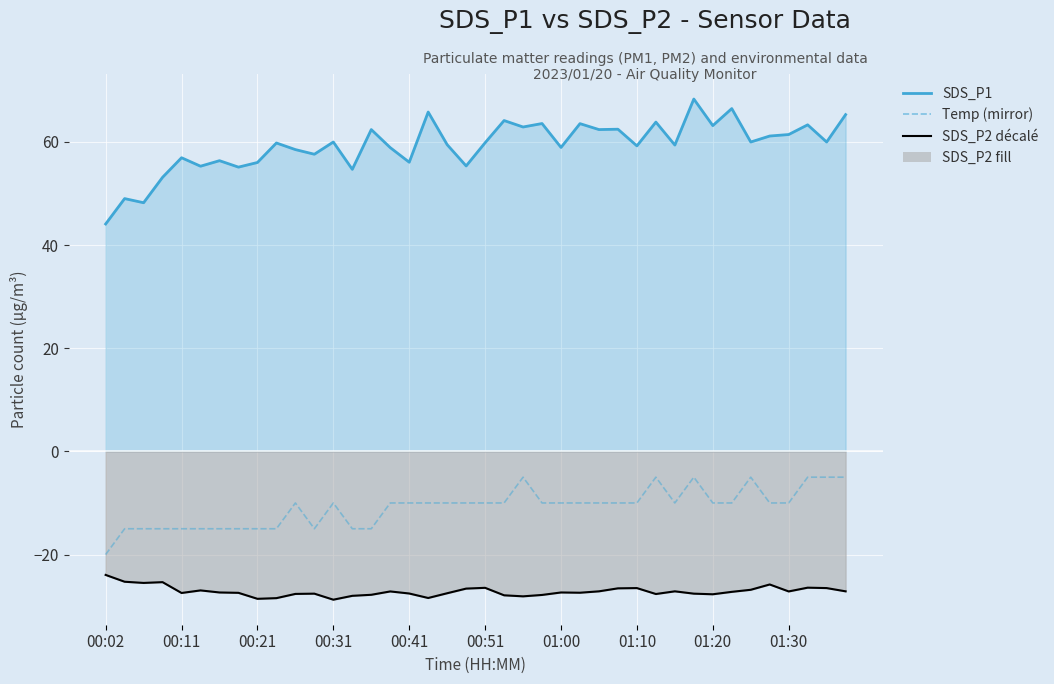

Which series has the largest total across all categories?

SDS_P1 line